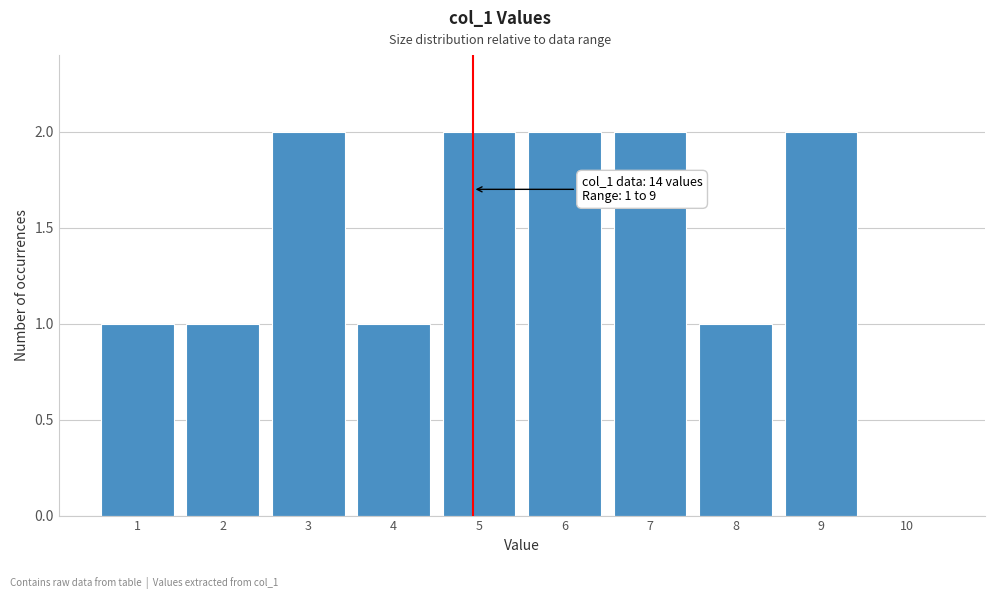

Reading left to right, what are all the values shown in this chart?

1=1	2=1	3=2	4=1	5=2	6=2	7=2	8=1	9=2	10=0